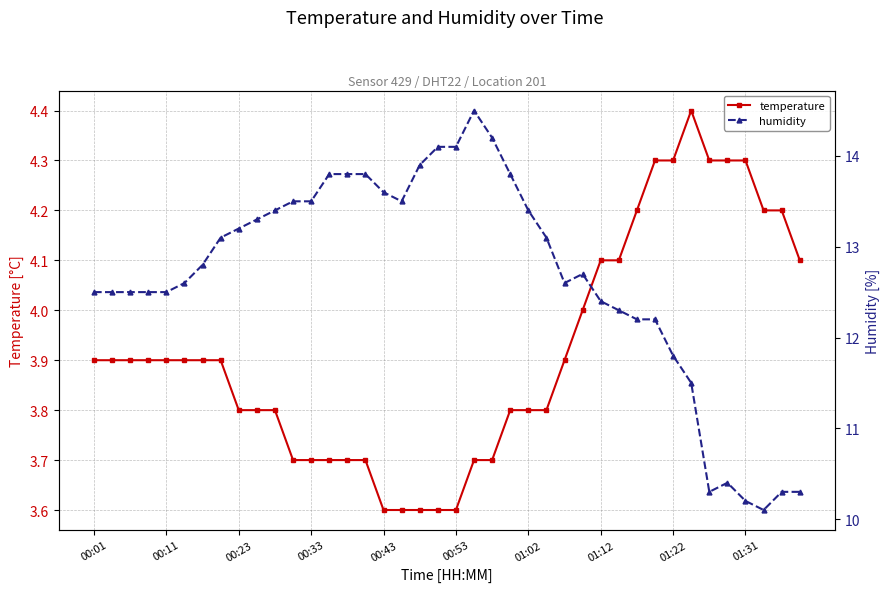

Which category has the lowest value in the humidity series?

37